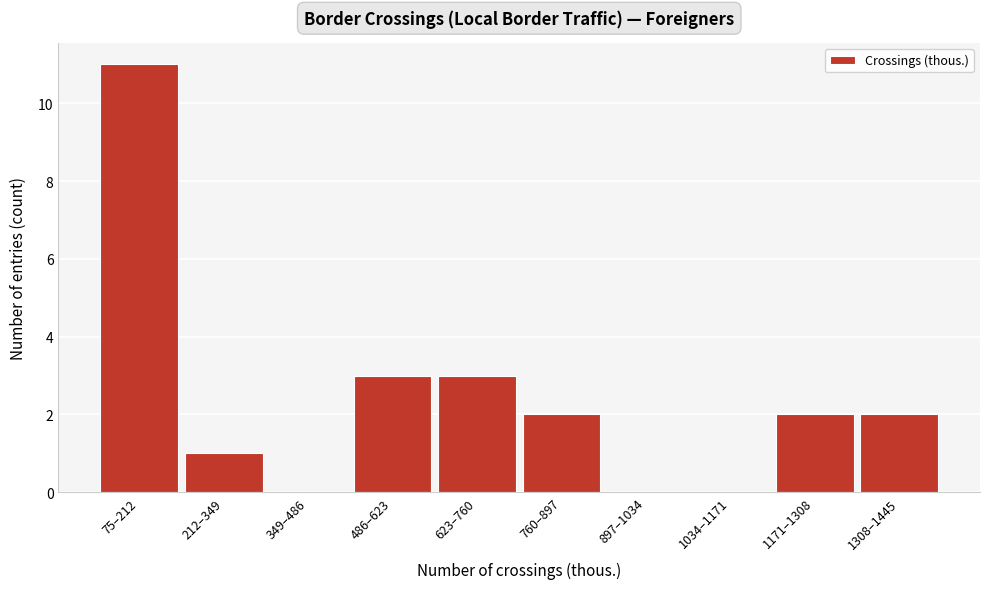

Reading left to right, extract all data points from this chart.

75–212=11	212–349=1	349–486=0	486–623=3	623–760=3	760–897=2	897–1034=0	1034–1171=0	1171–1308=2	1308–1445=2